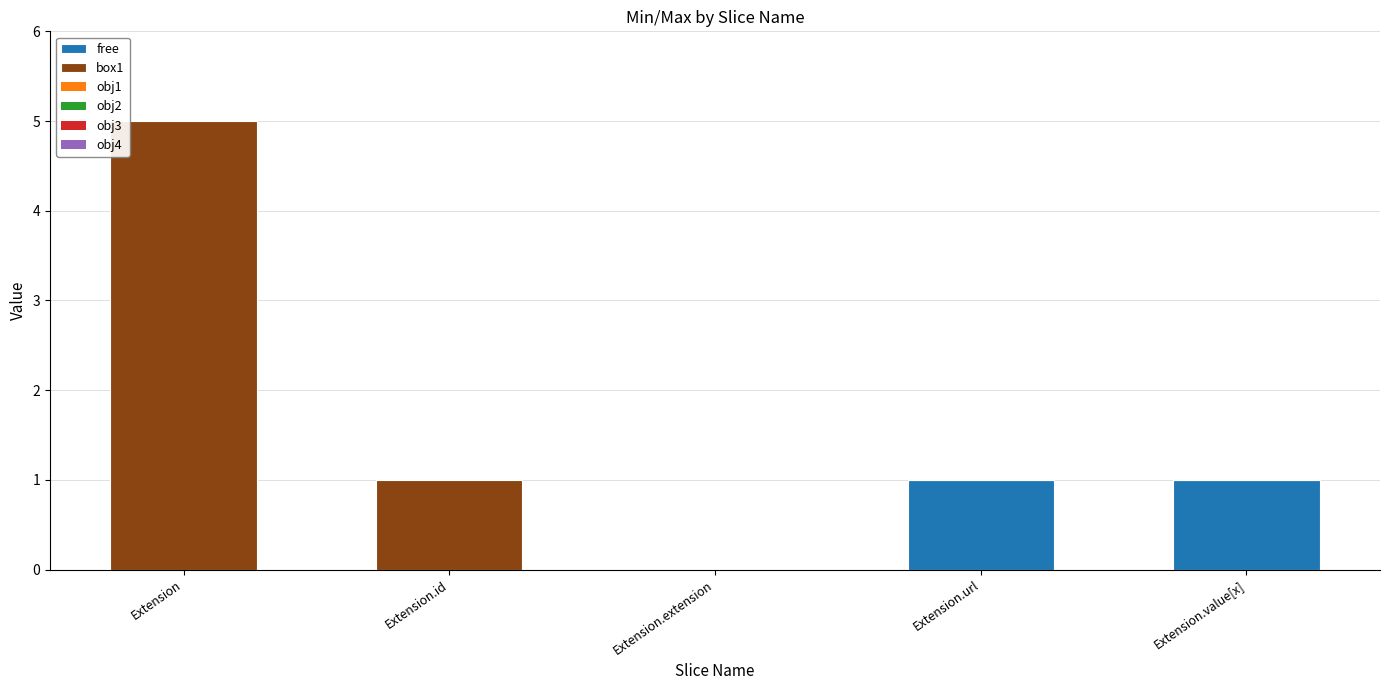

At which category is the sum across all series the highest?

Extension